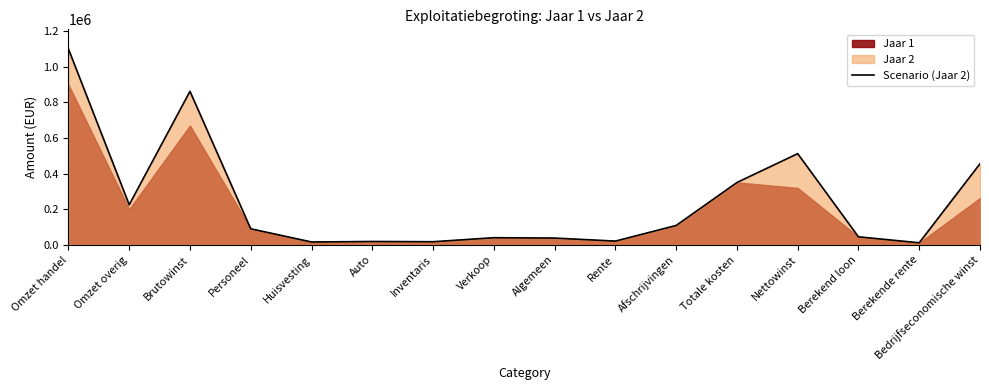

How many lines are shown in the chart?

1